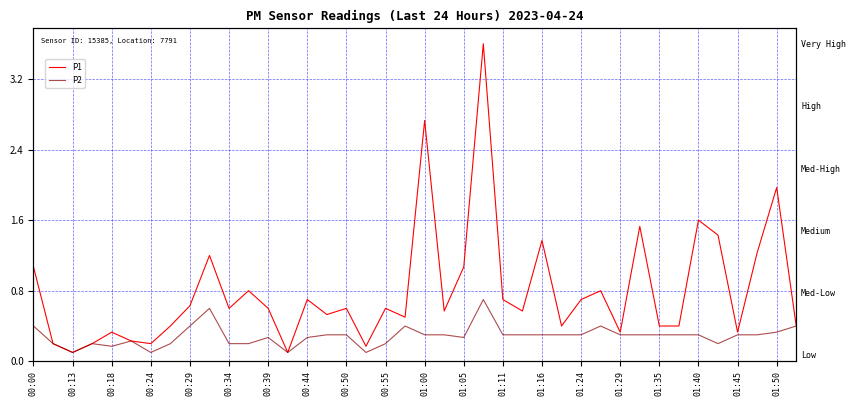

Is the value of P2 at 28 greater than the value of P1 at 31?

No